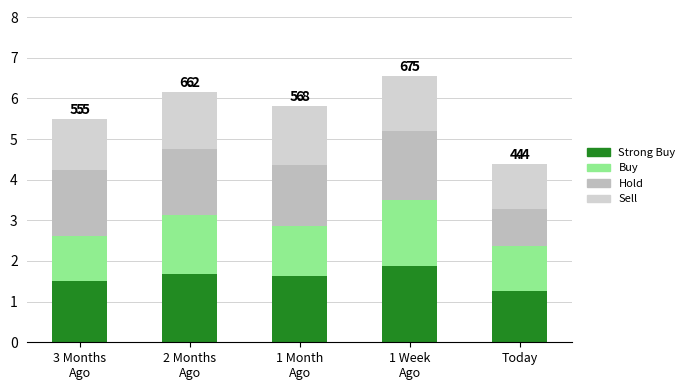

The value of Hold at Today is 0.4. True or false?

False